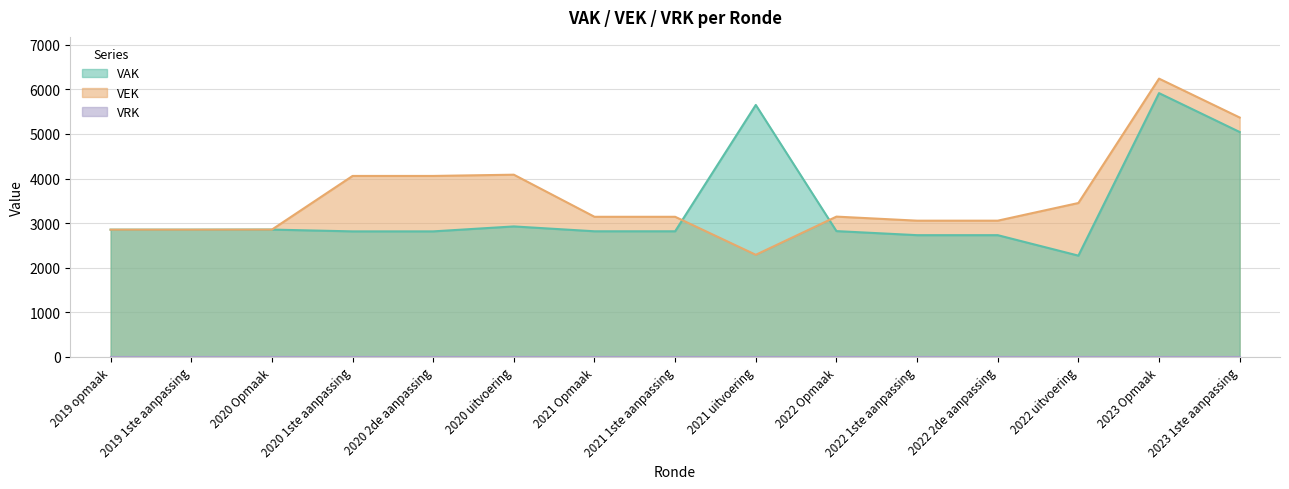

The value of VAK at 2020 Opmaak is 2855. True or false?

True